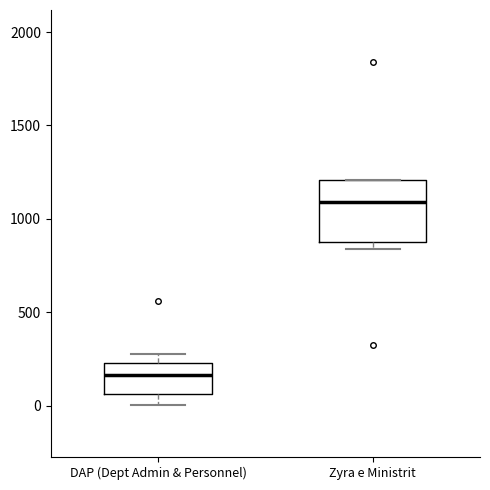

Reading left to right, transcribe this box plot: for each box, give where its median line is, the range the box spans, and where its two whiskers end, as read against the y-axis. The values are not printed on the chart, so give them approximately, as read against the axis.

DAP (Dept Admin & Personnel): median 150, box 50 to 250, whiskers 0 to 300
Zyra e Ministrit: median 1100, box 850 to 1200, whiskers 850 (just below the box's lower edge) to 1200